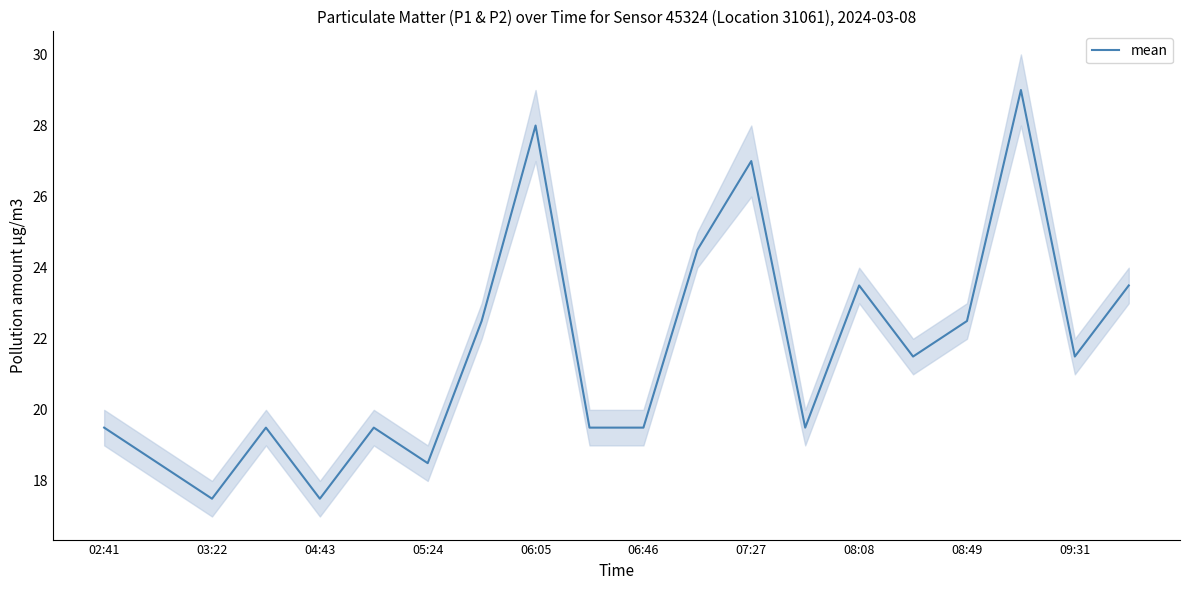

What is the lowest value of the mean series?

17.5